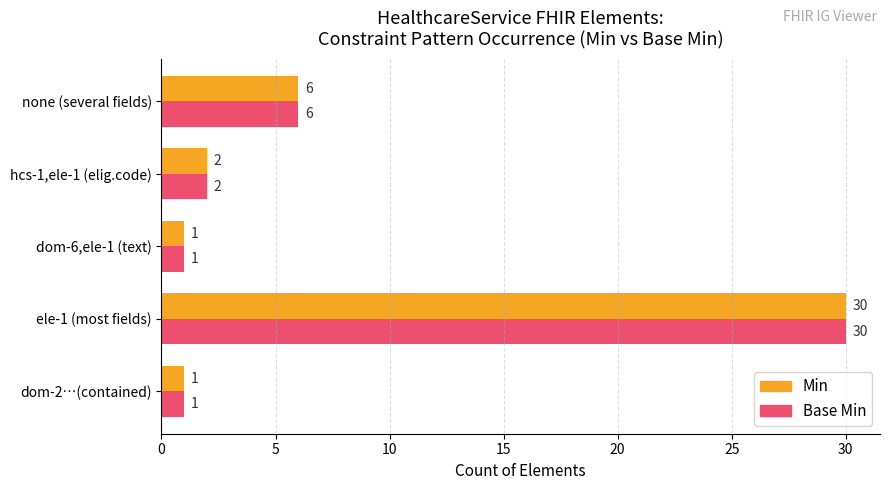

What is the total value across all series at ele-1 (most fields)?

60